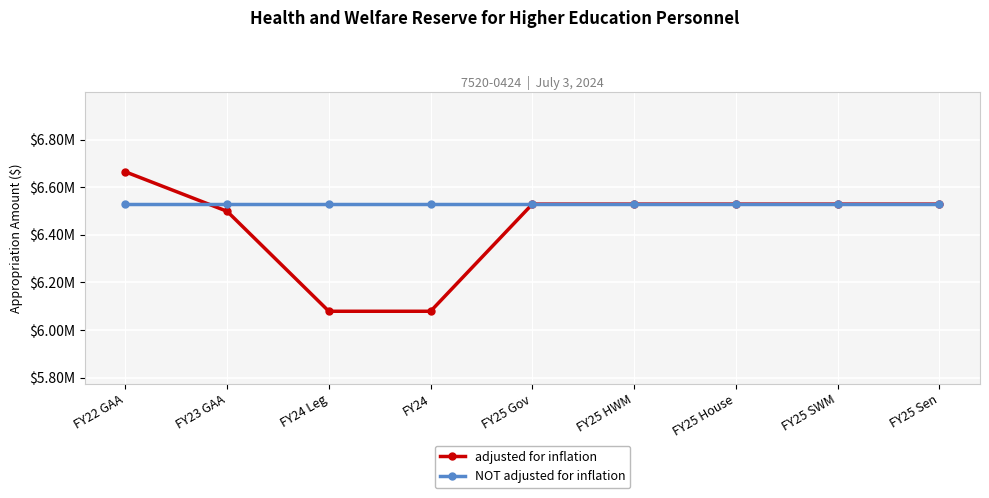

What is the label of the 4th point from the right?

FY25 HWM